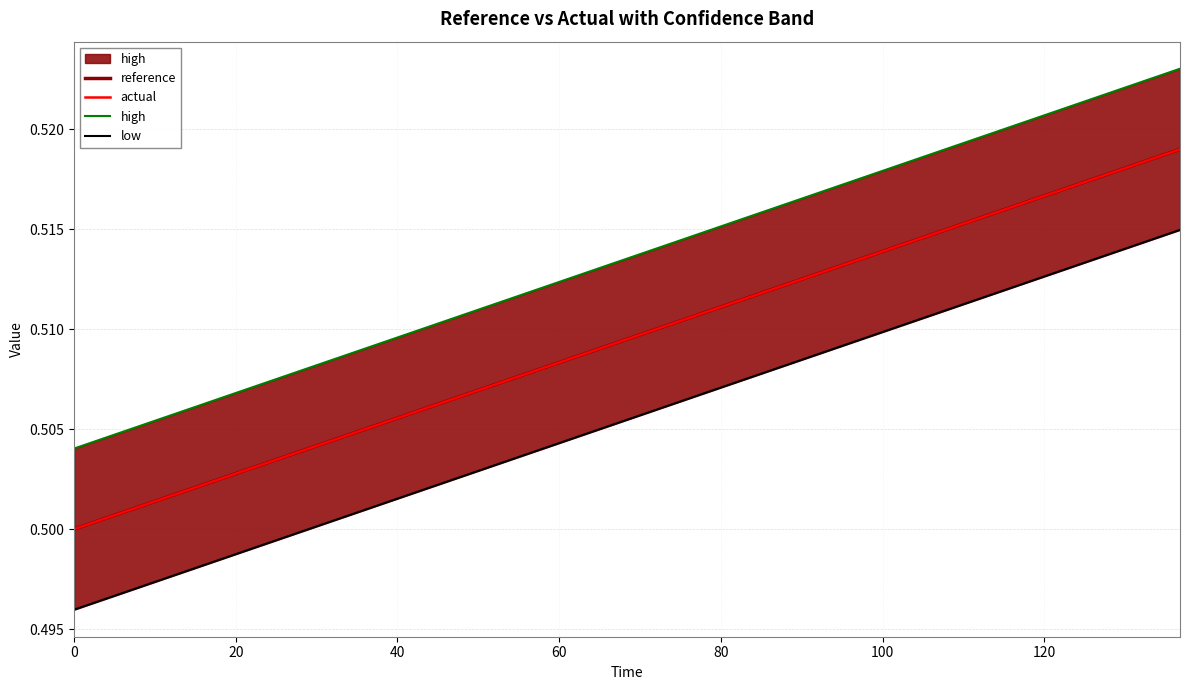

True or false: actual and low cross at least once.

False